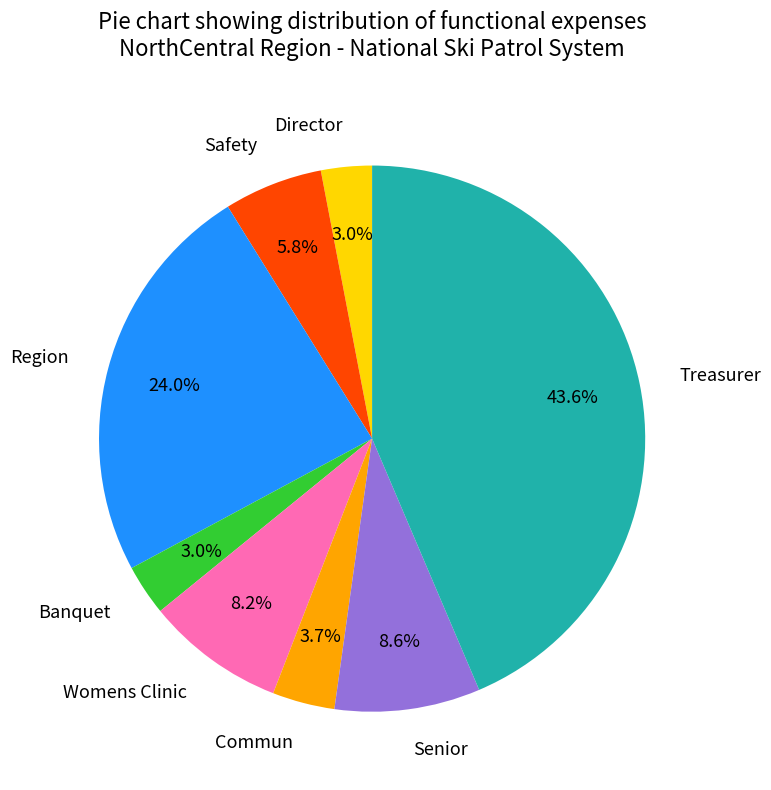

What is the total percentage of Commun and Safety?

9.5%